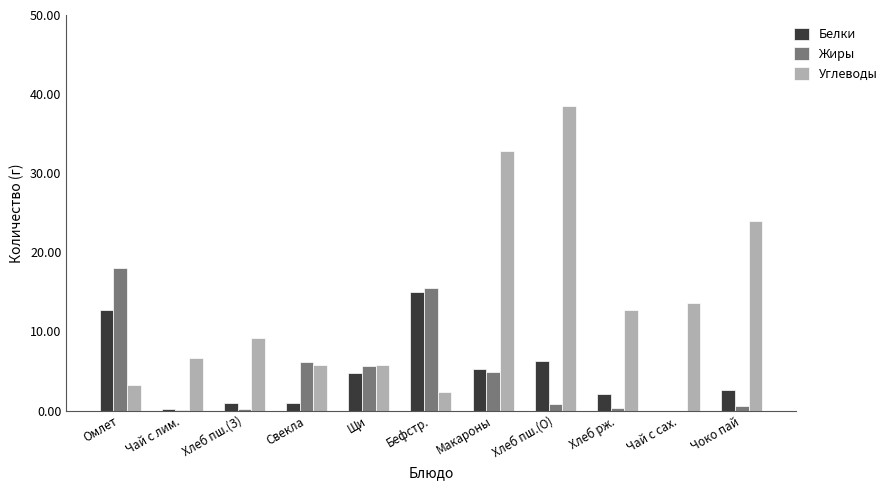

At which label does Белки first exceed 2?

Омлет